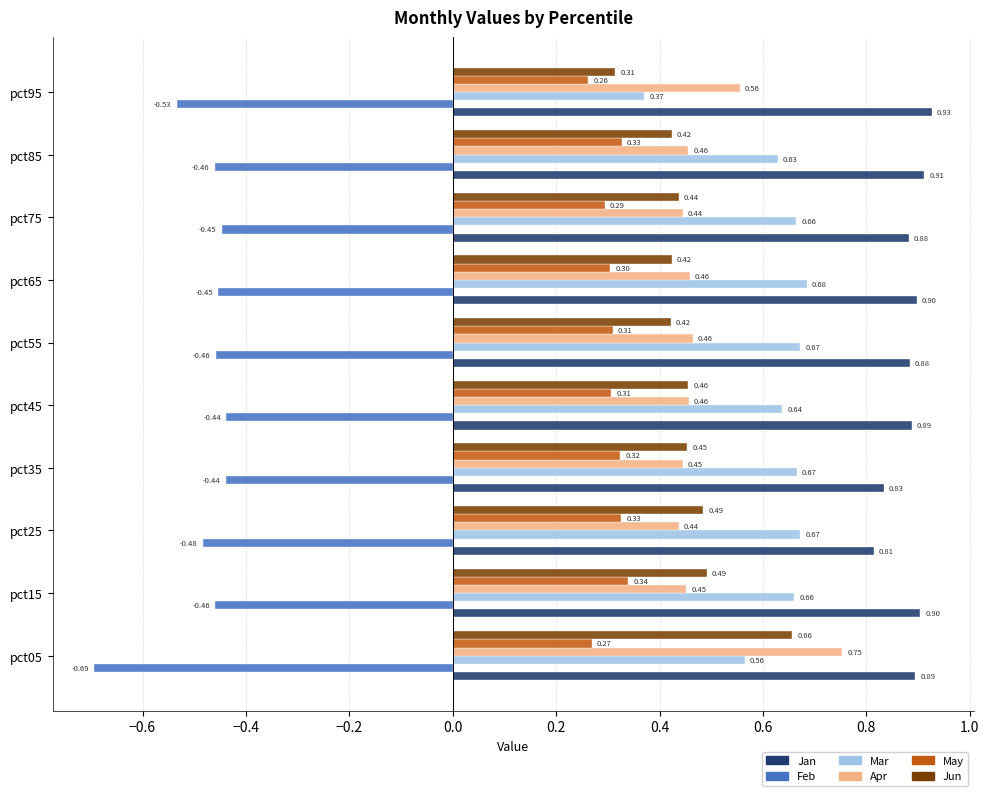

Which series has the largest range (max minus min)?

Jun